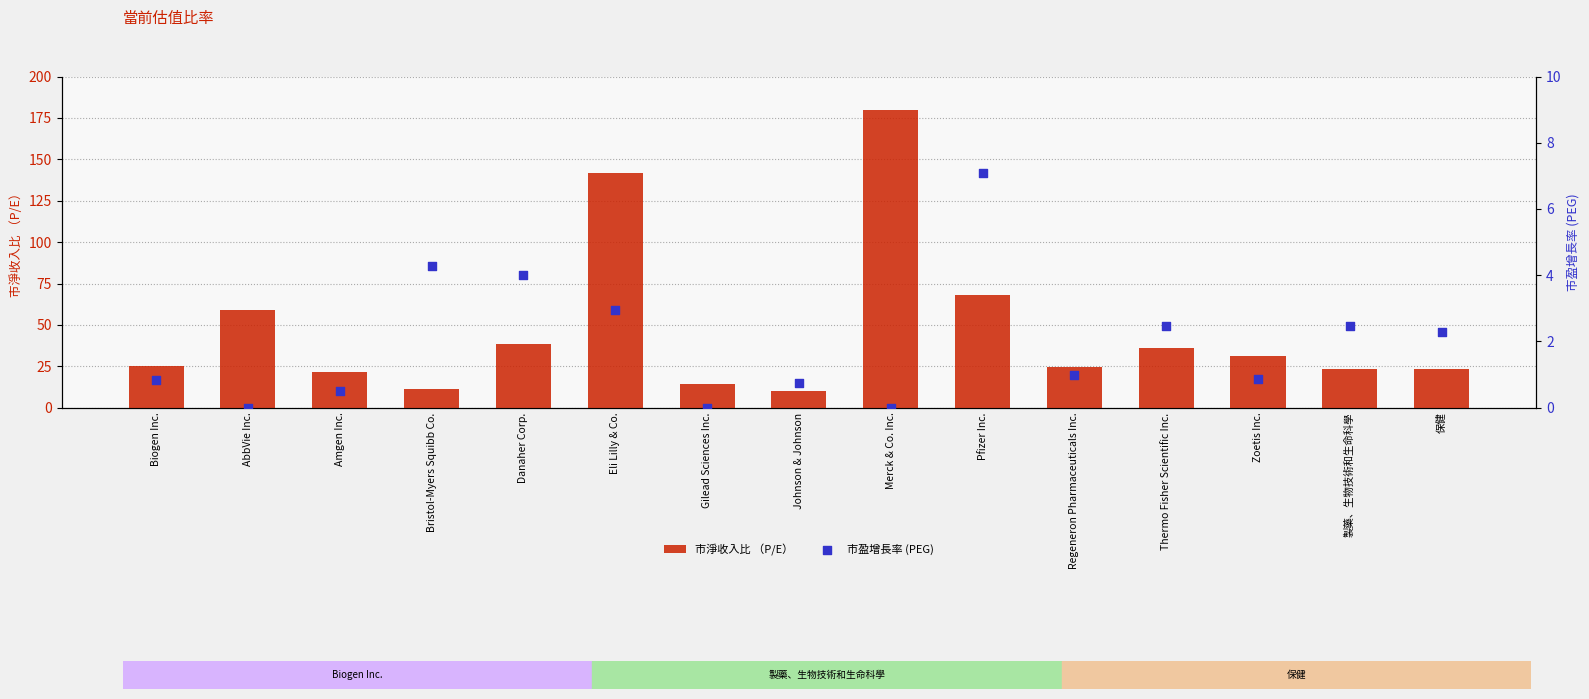

At how many categories does at least one series exceed 172?

1